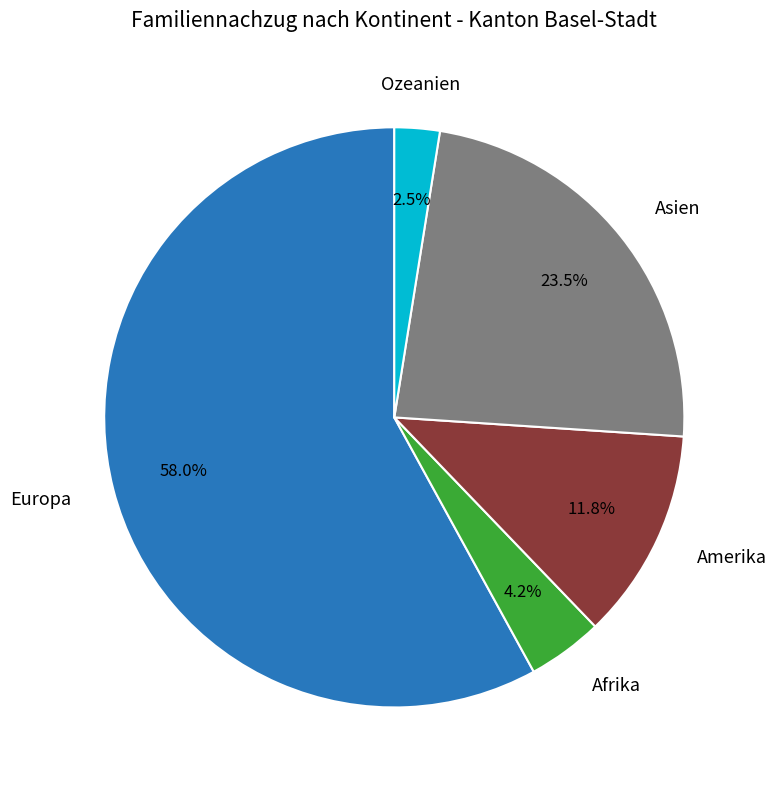

Is there a majority slice in this chart?

Yes